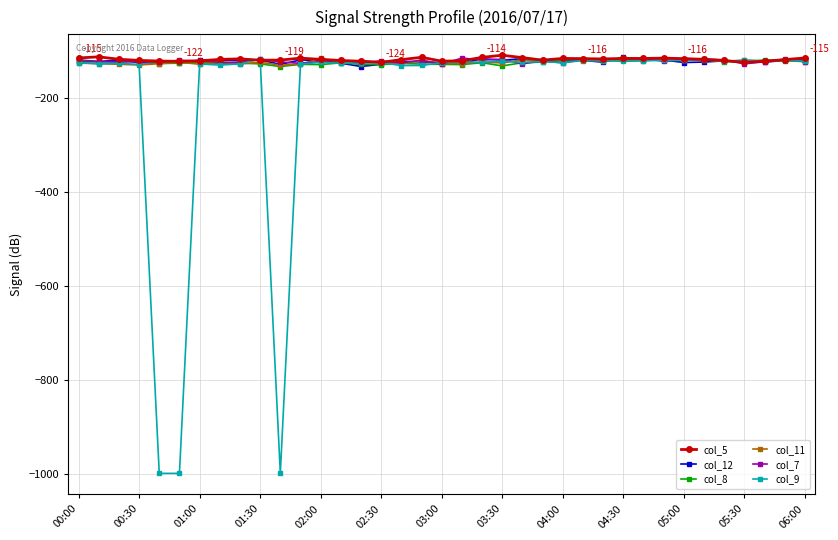

True or false: col_12 has more than 1 interior local peaks.

True